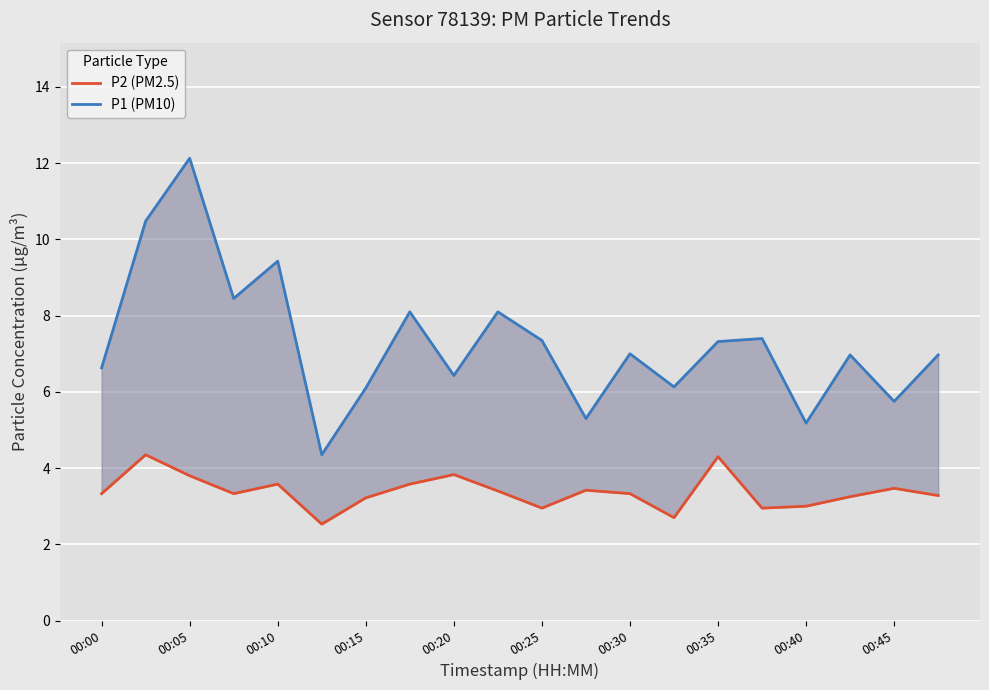

True or false: P2 (PM2.5) and P1 (PM10) intersect in this chart.

False